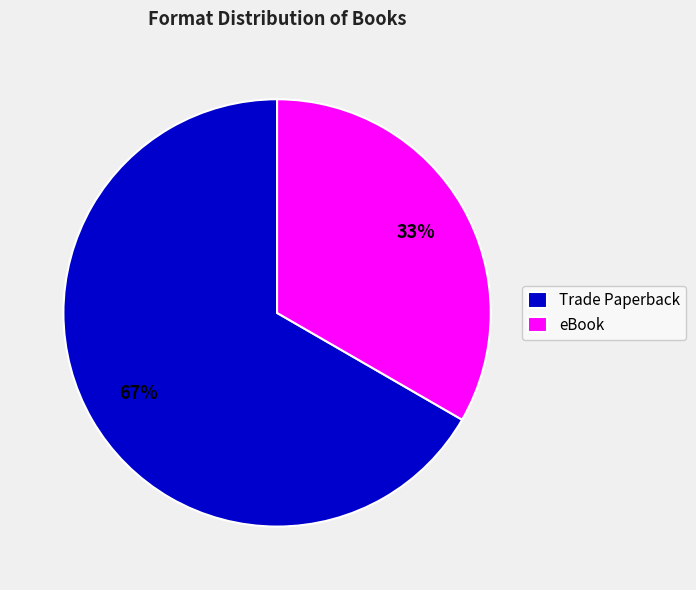

To the nearest percent, what percentage of the pie is eBook?

33%